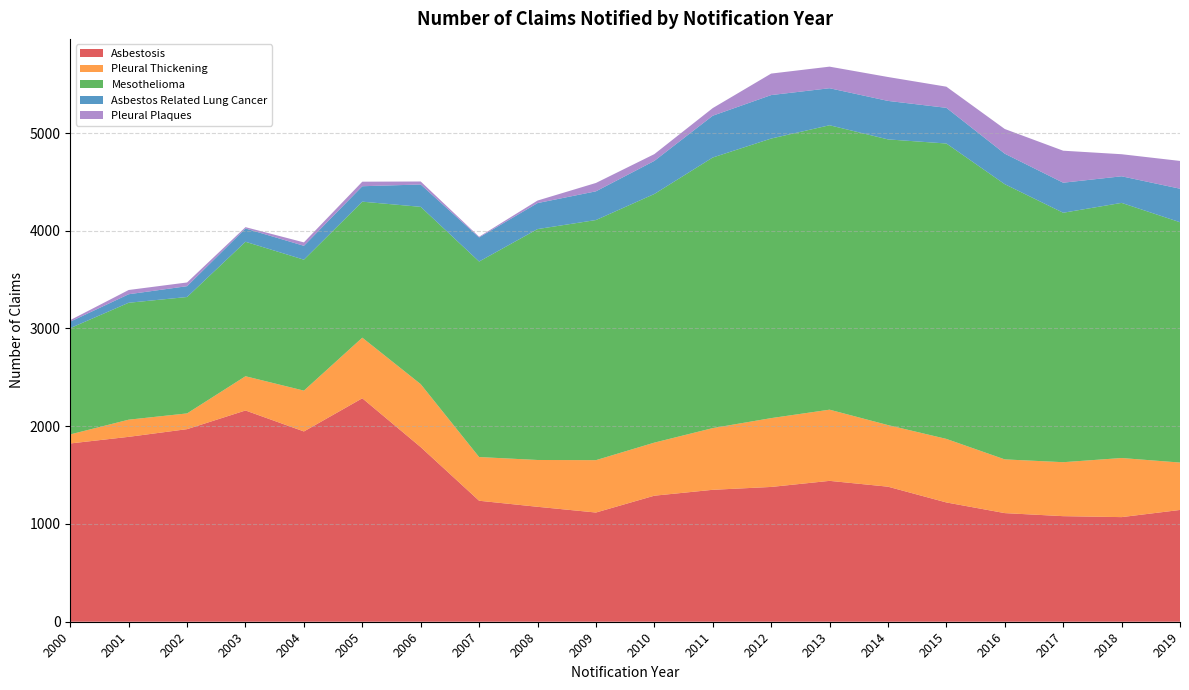

Reading left to right, list all the values displayed in this chart.

Asbestosis: 2000=1824.0	2001=1891.6	2002=1970.3	2003=2161.3	2004=1946.9	2005=2286.2	2006=1786.4	2007=1237.8	2008=1175.9	2009=1117.3	2010=1289.4	2011=1349.7	2012=1378.9	2013=1441.3	2014=1381.6	2015=1220.4	2016=1111.3	2017=1080.1	2018=1070.3	2019=1143.5
Pleural Thickening: 2000=92.4	2001=175.6	2002=161.0	2003=350.3	2004=417.6	2005=620.0	2006=644.3	2007=447.1	2008=478.9	2009=535.7	2010=543.0	2011=631.3	2012=704.2	2013=728.2	2014=630.2	2015=650.1	2016=549.6	2017=552.1	2018=604.7	2019=485.1
Mesothelioma: 2000=1087.6	2001=1196.2	2002=1190.8	2003=1375.7	2004=1339.6	2005=1391.4	2006=1813.8	2007=2000.3	2008=2362.3	2009=2456.6	2010=2543.8	2011=2768.3	2012=2860.2	2013=2909.9	2014=2922.8	2015=3022.1	2016=2815.4	2017=2552.1	2018=2610.2	2019=2458.6
Asbestos Related Lung Cancer: 2000=66.4	2001=87.1	2002=111.0	2003=135.9	2004=142.0	2005=158.0	2006=228.8	2007=246.5	2008=265.9	2009=293.9	2010=338.6	2011=427.6	2012=444.8	2013=378.8	2014=393.9	2015=365.0	2016=312.0	2017=307.3	2018=272.1	2019=343.0
Pleural Plaques: 2000=15.6	2001=43.5	2002=37.9	2003=13.8	2004=35.0	2005=46.5	2006=30.6	2007=7.3	2008=26.0	2009=85.5	2010=69.2	2011=78.0	2012=219.9	2013=220.8	2014=244.4	2015=216.4	2016=252.7	2017=327.4	2018=225.7	2019=284.2